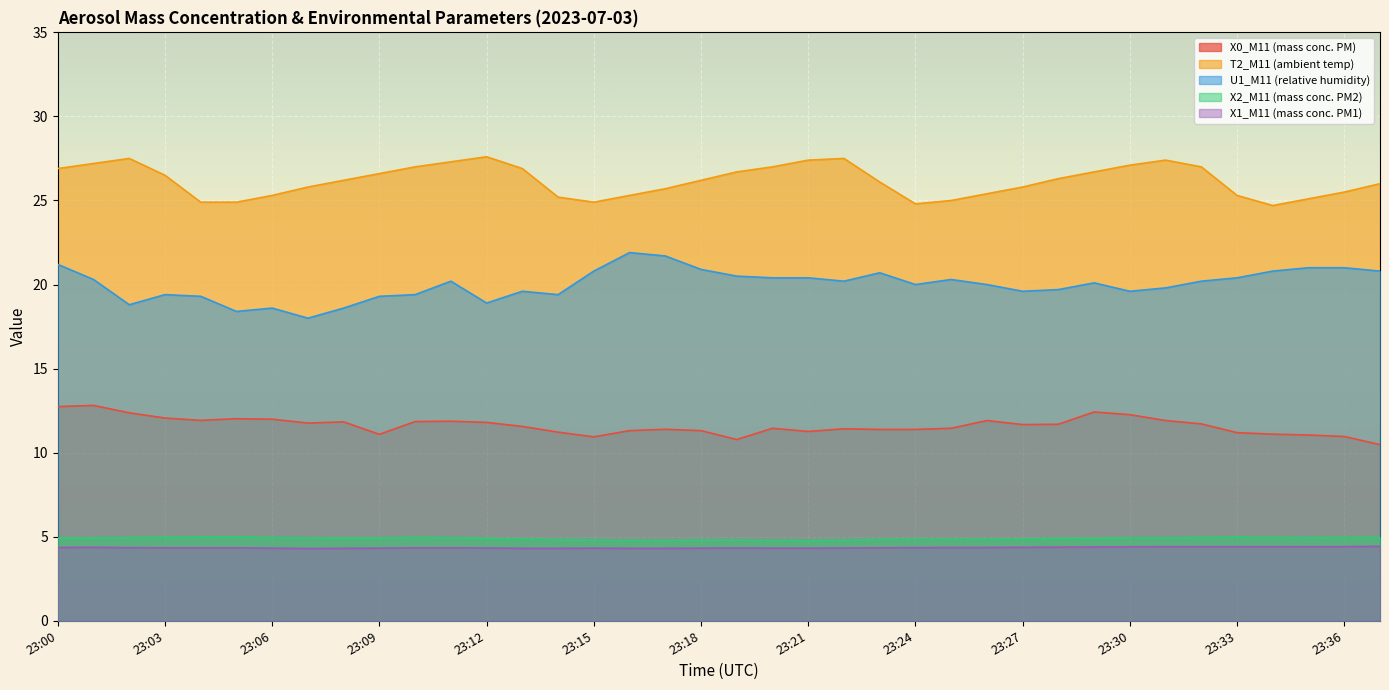

What is the value of the X2_M11 (mass conc. PM2) point at the 13th from the left?

4.9